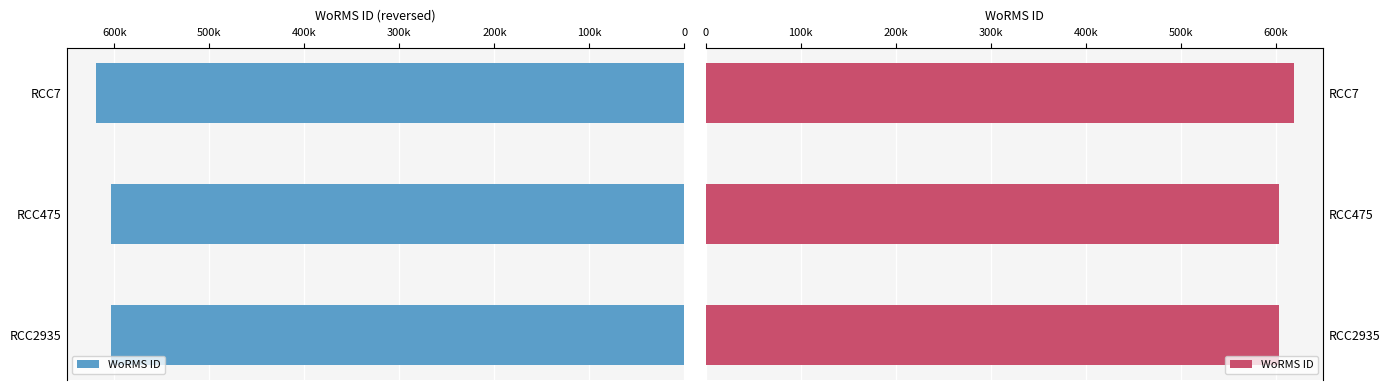

What is the smallest value displayed?

603429